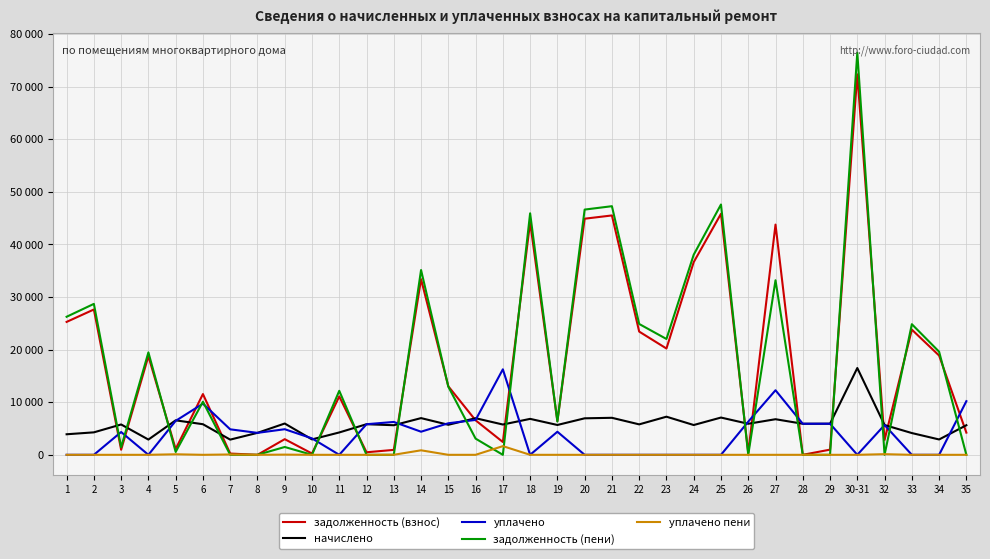

Which series changed the most between 11 and 19?

задолженность (пени)